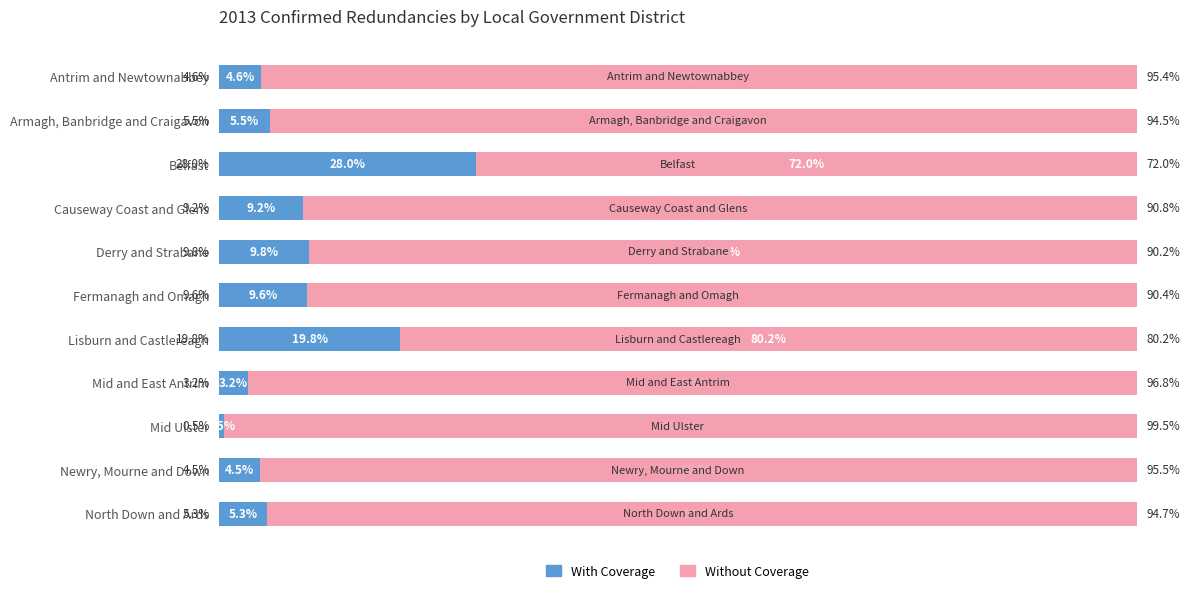

Which category has the lowest value in the With Coverage series?

Mid Ulster